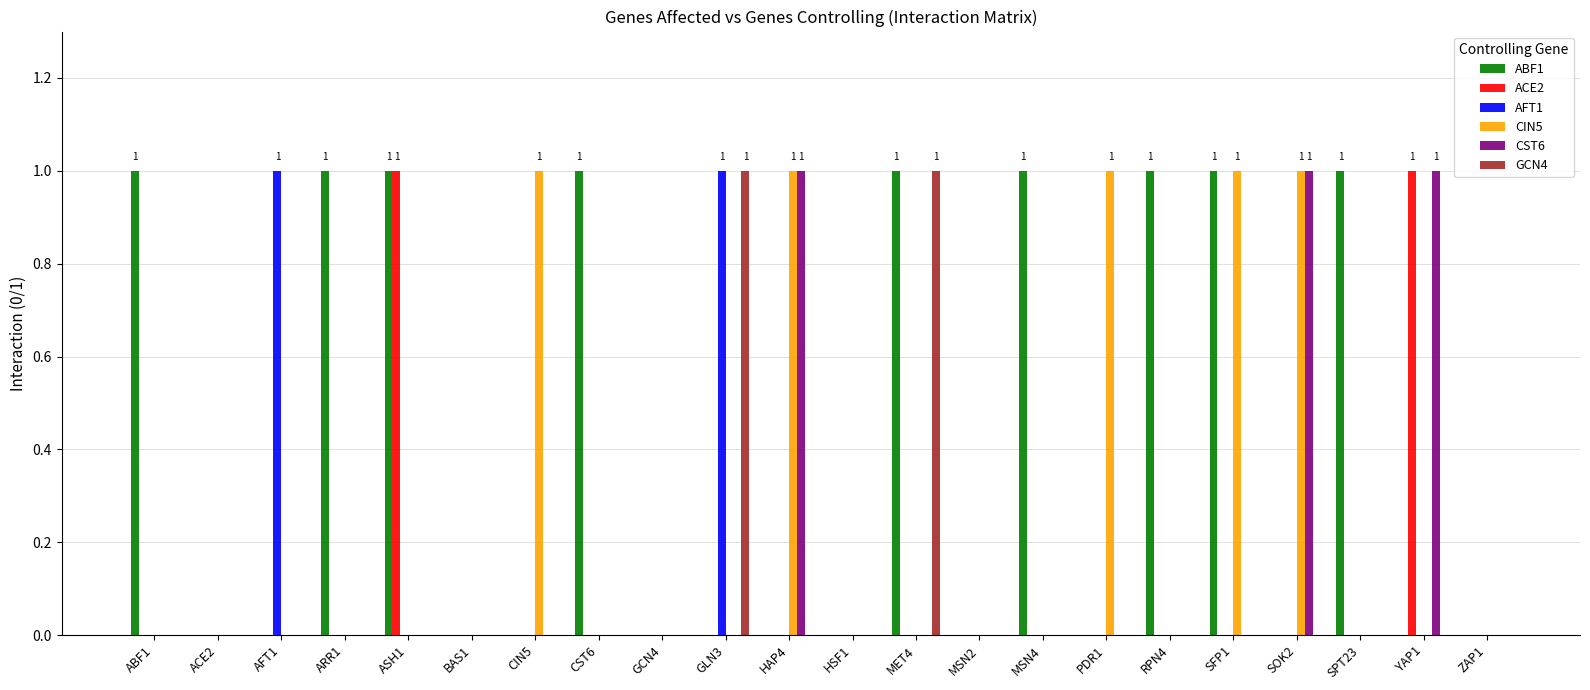

True or false: ACE2 has a value of 0 at PDR1.

True